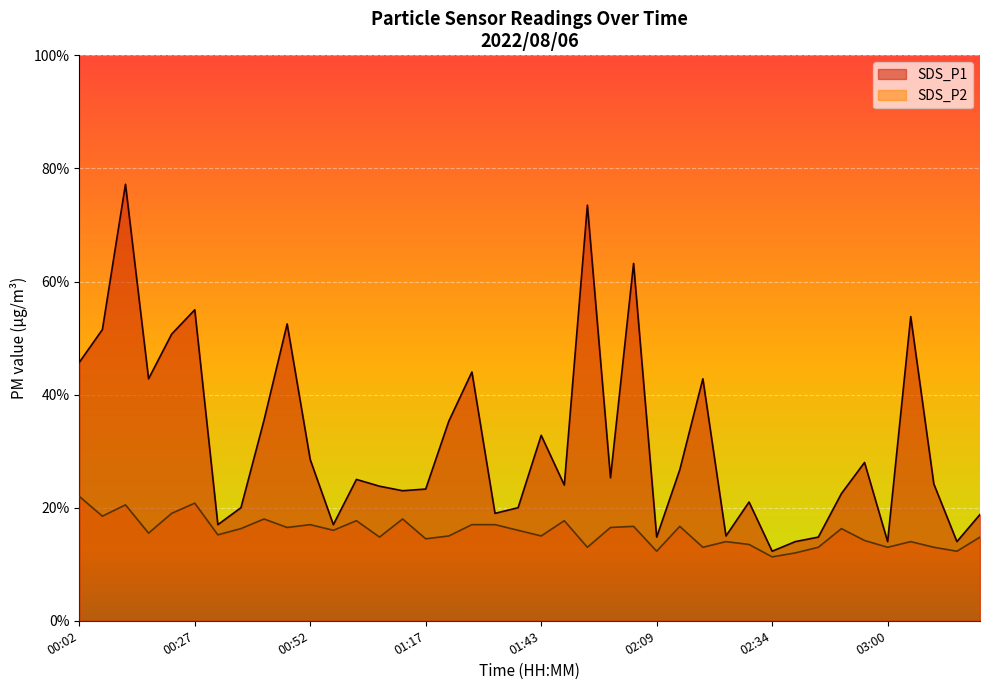

At how many categories does at least one series exceed 6?

3